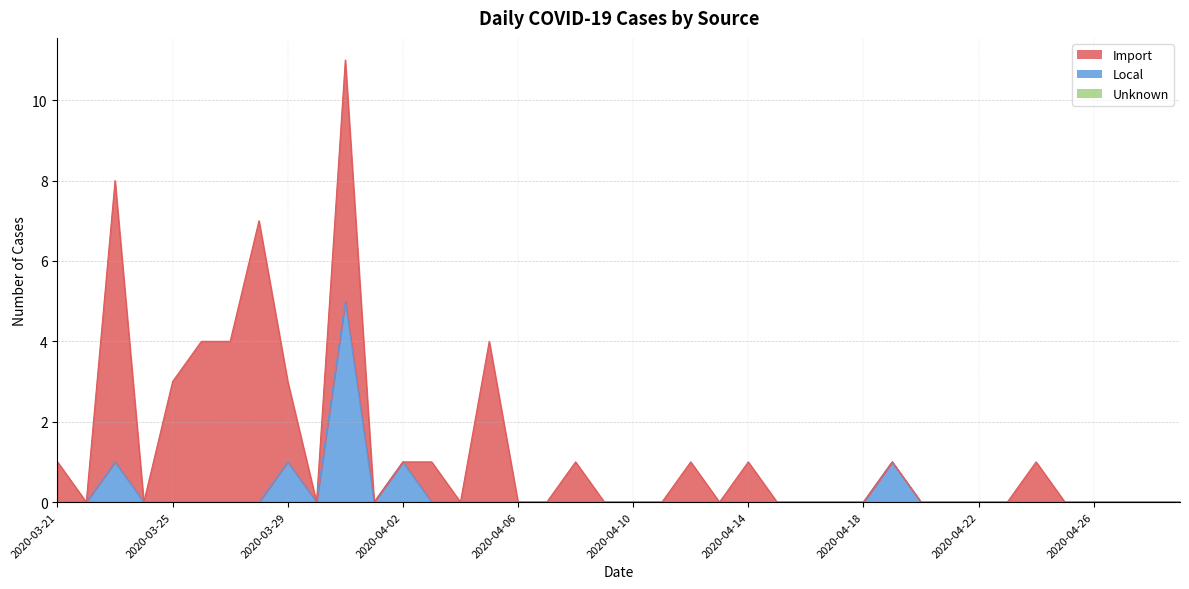

At how many categories does at least one series exceed 3?

6